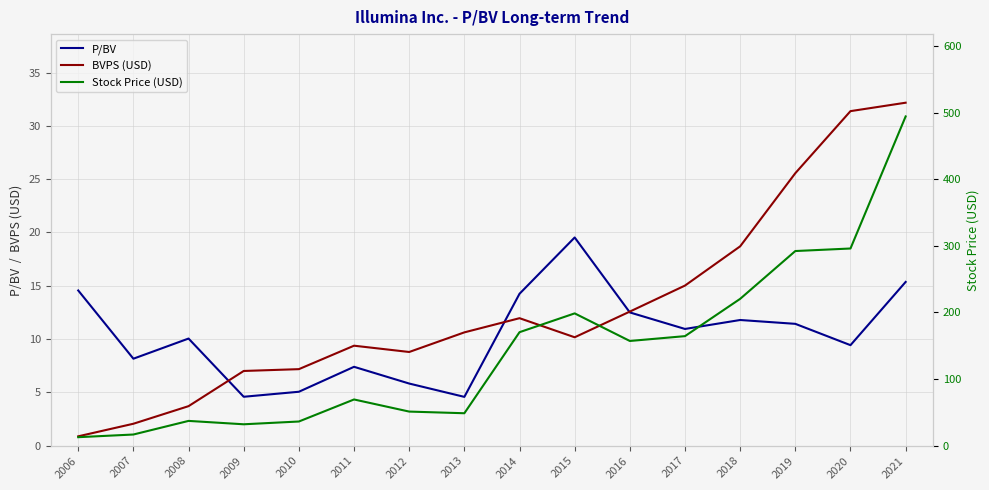

What is the difference between the second highest and minimum values in the BVPS (USD) series?

30.5